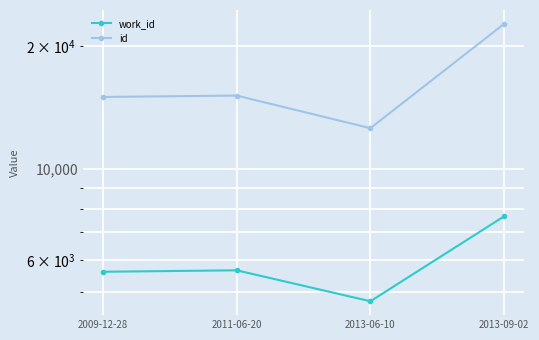

What is the label of the 3rd point from the left?

2013-06-10